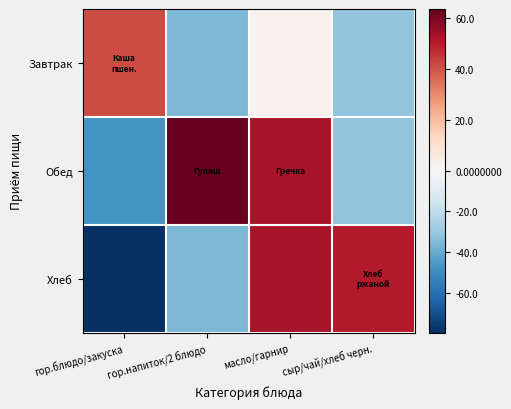

Which category has the lowest value across all series?

гор.блюдо/закуска